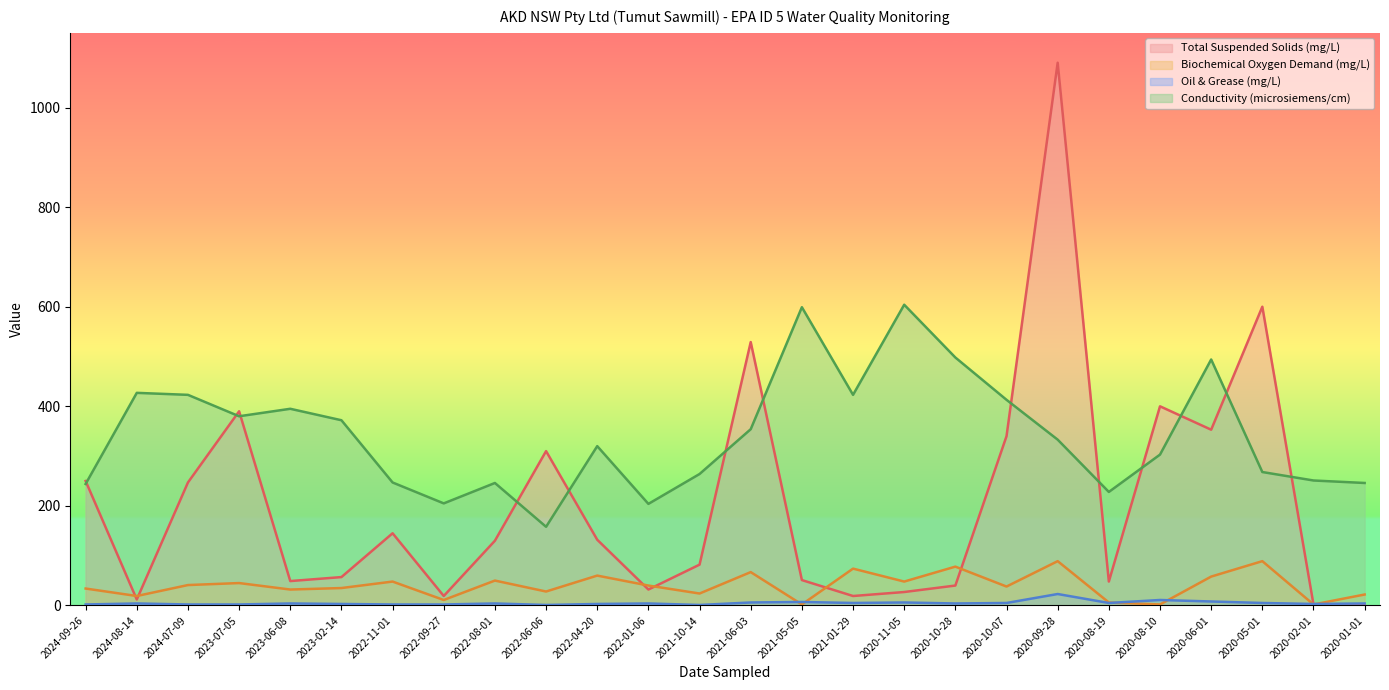

Between which two adjacent categories do Oil & Grease (mg/L) and Total Suspended Solids (mg/L) first intersect?

2020-05-01 and 2020-02-01